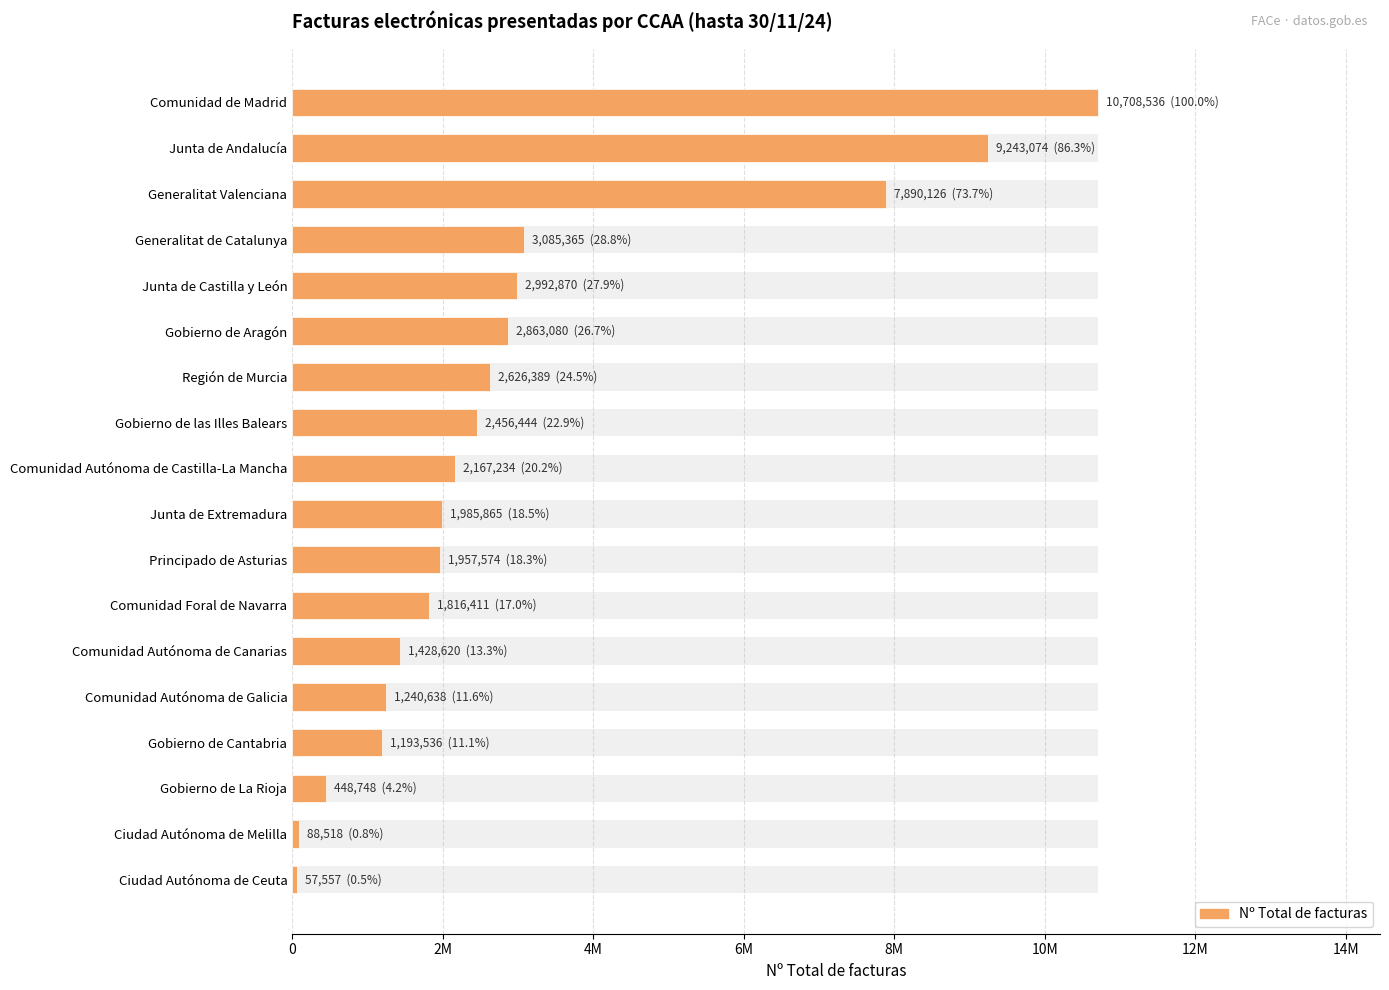

How many bars are there in total?

18